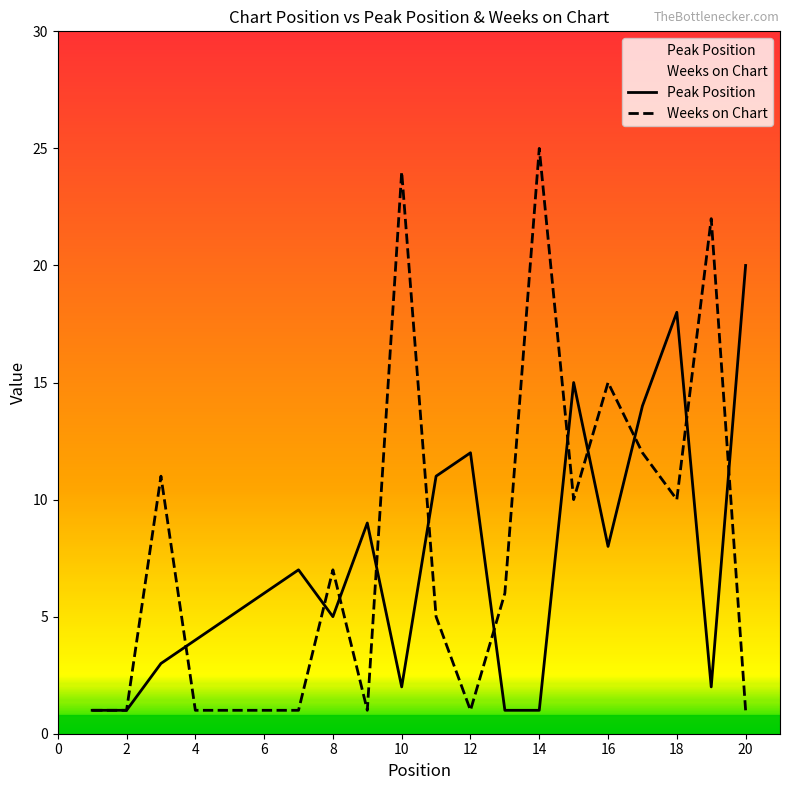

What is the difference between the second highest and second lowest values in the Peak Position series?

17